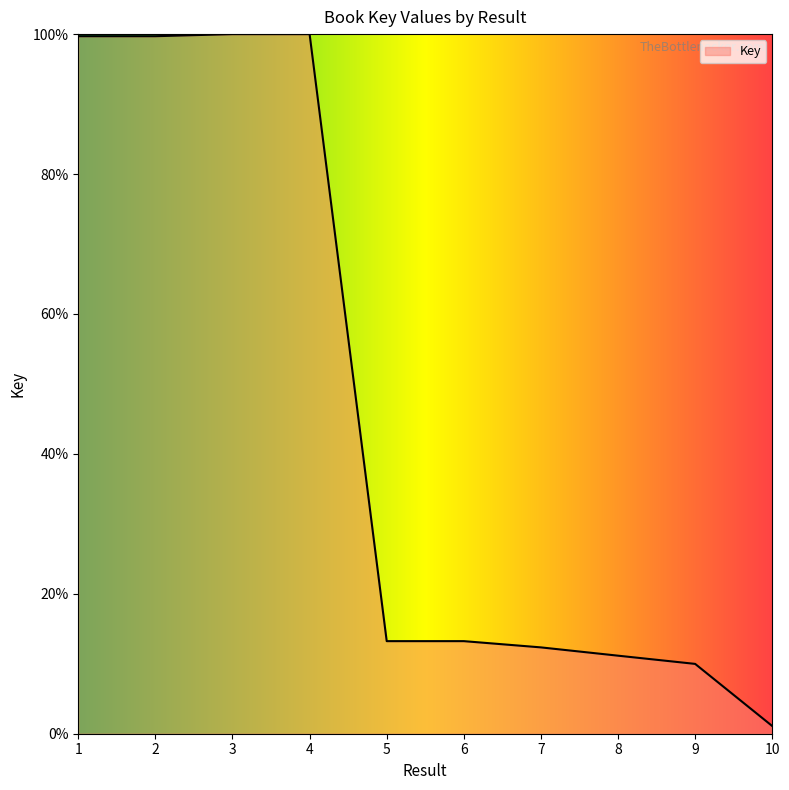

What is the greatest value displayed?

100.0